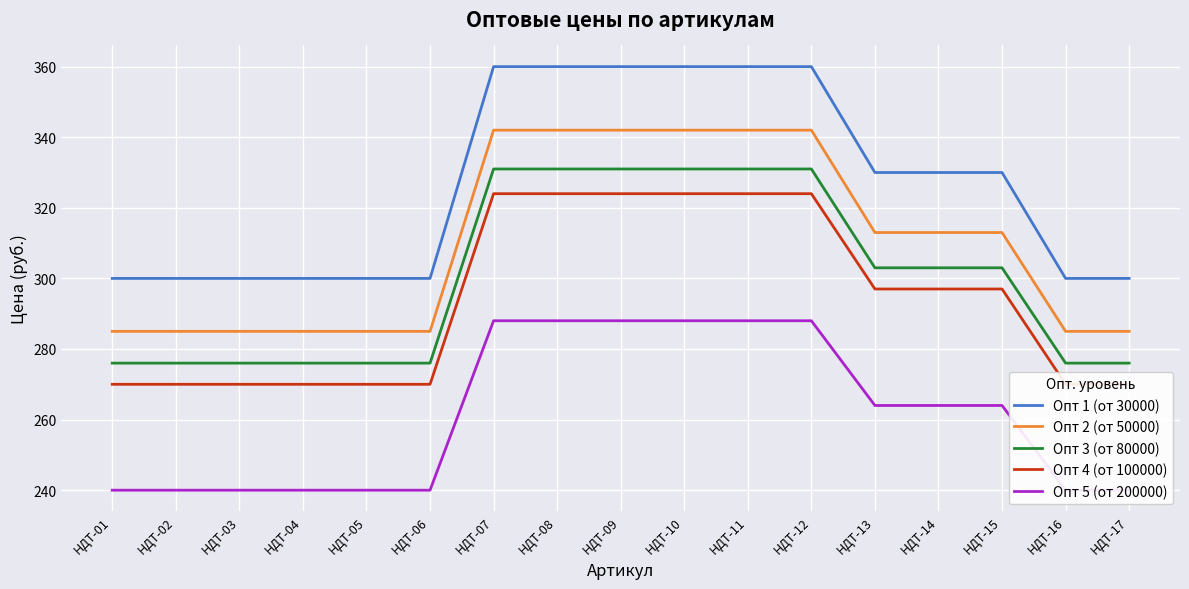

What is the spread (max minus min) of values at НДТ-06?

60